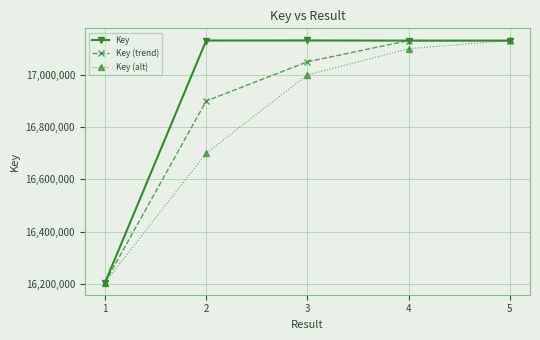

How many values in the Key (trend) series are below 17050000?

2